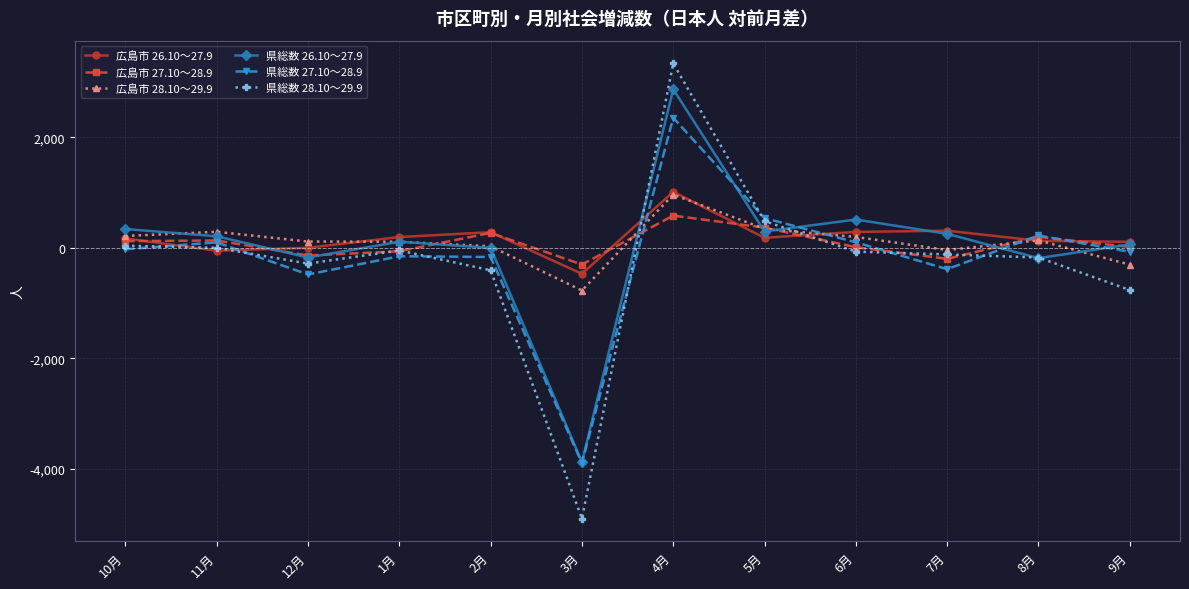

Between 11月 and 6月, which series saw the biggest shift?

広島市 26.10～27.9